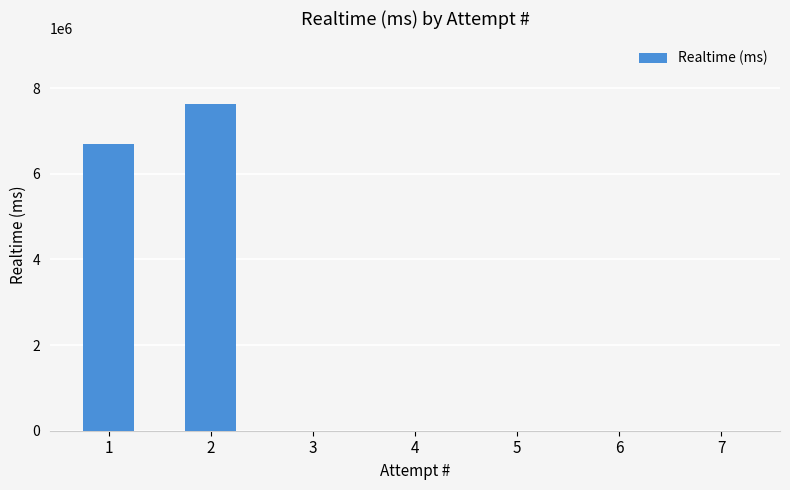

Which has a higher value, 6 or 1?

1